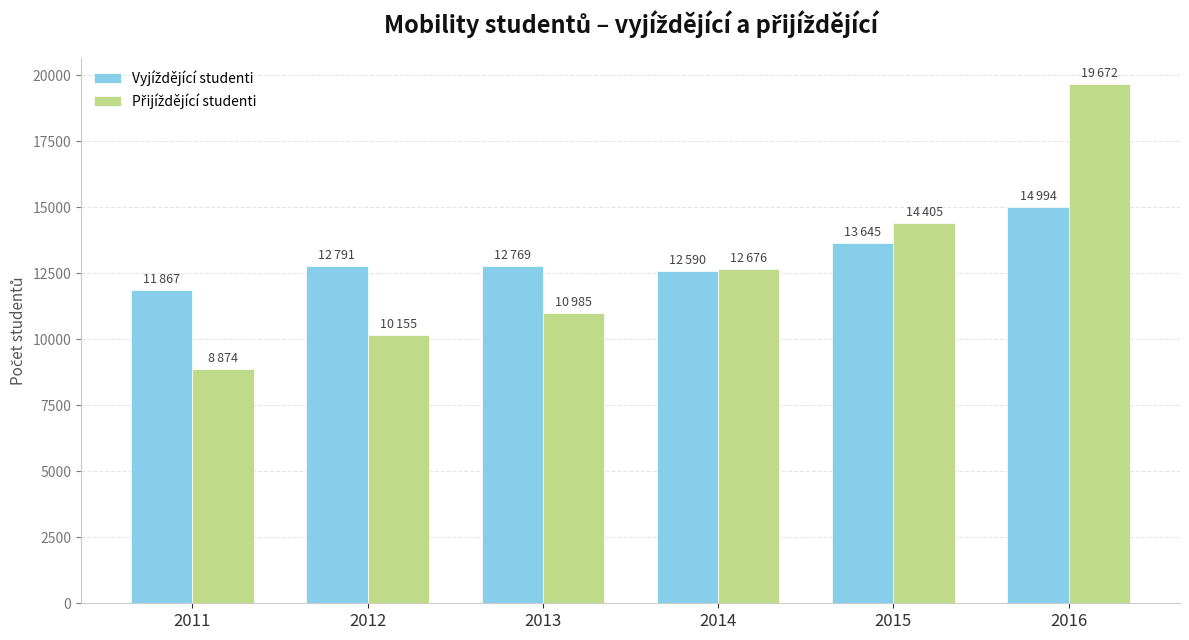

Which label corresponds to the largest value in the chart?

2016